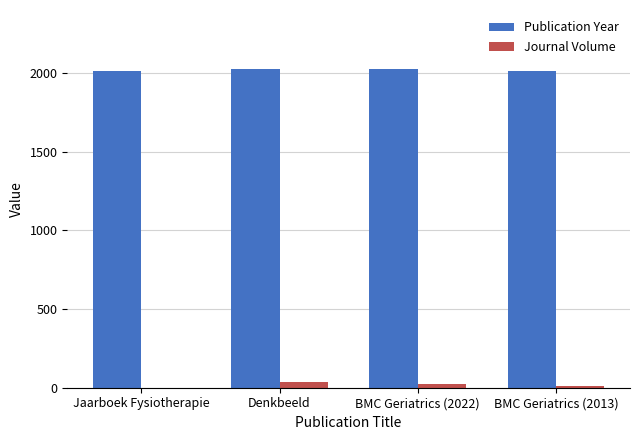

How many series are shown in this chart?

2